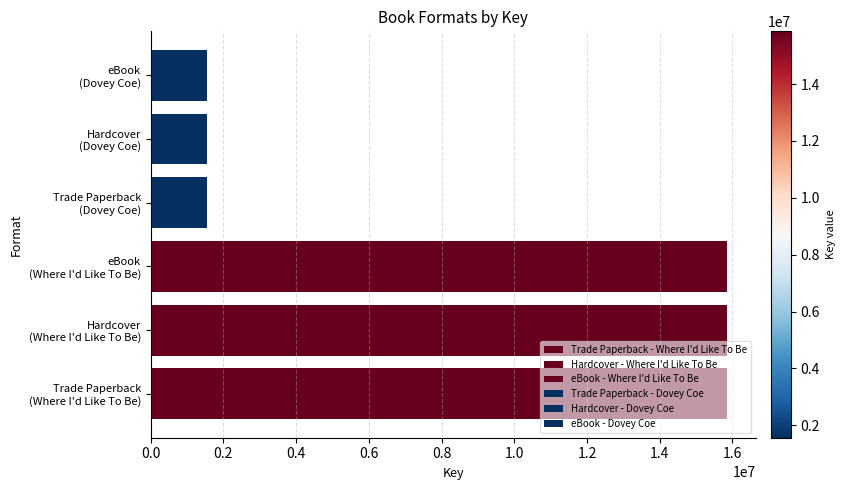

What is the difference between the maximum and minimum values?

14292699